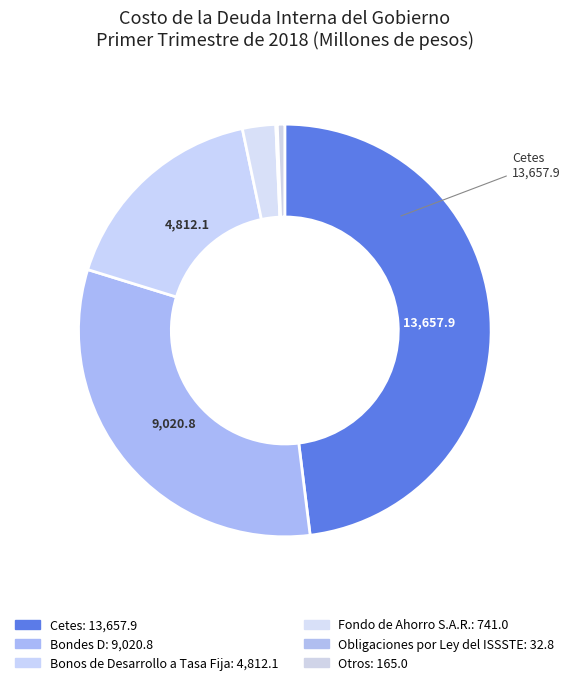

The Cetes slice represents 36% of the pie. True or false?

False